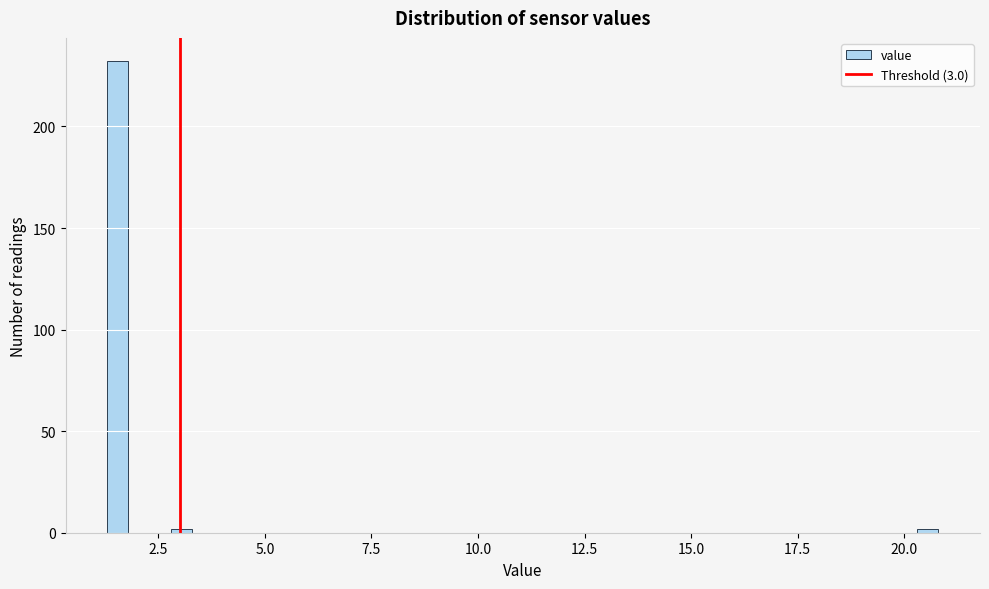

Read against the x-axis, roughly where is the centre of the tallest bar?

1.5